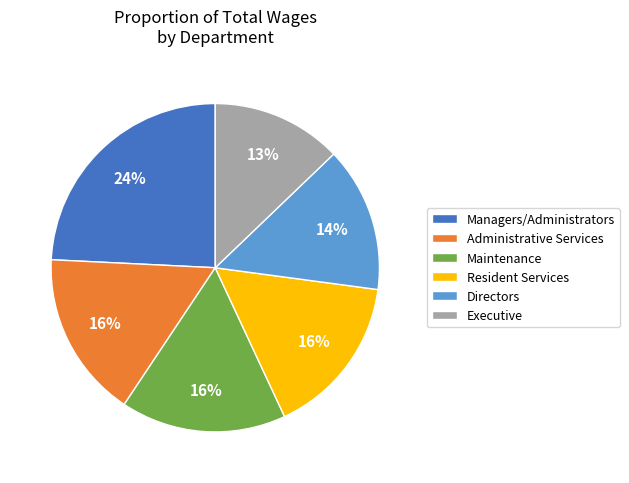

What percentage is the Maintenance slice, to the nearest percent?

16%